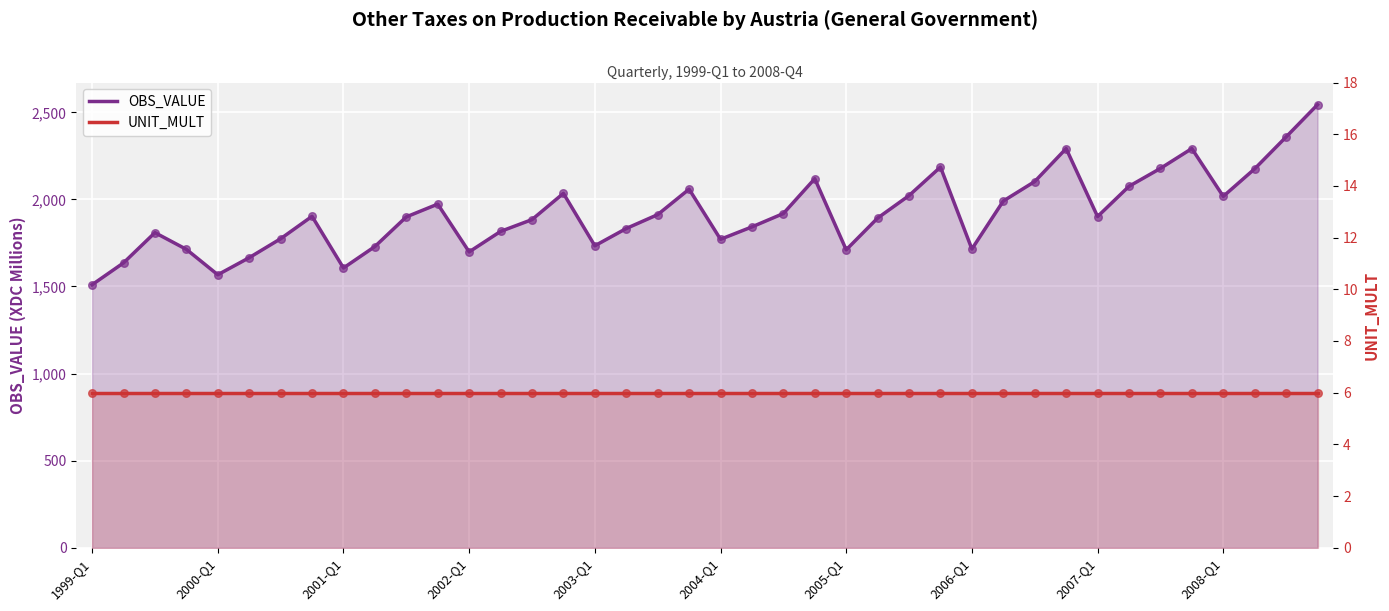

At which category is the sum across all series the highest?

39